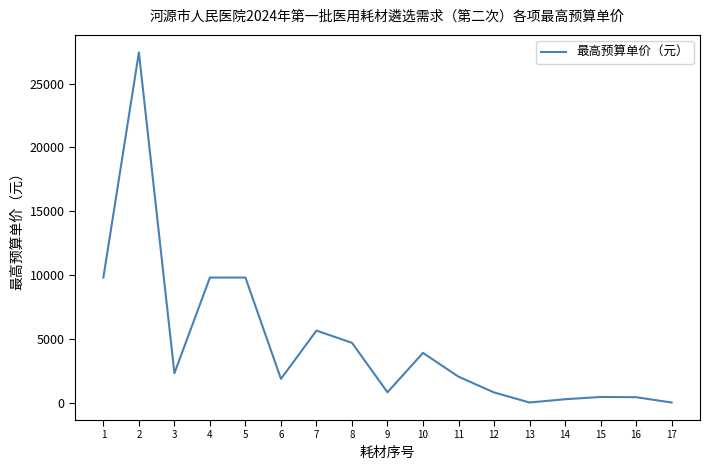

The value at 1 is 14919.4. True or false?

False